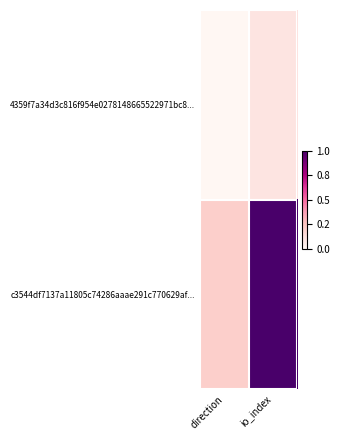

At direction, list the series in order from smallest to largest.

4359f7a34d3c816f954e0278148665522971bc8..., c3544df7137a11805c74286aaae291c770629af...